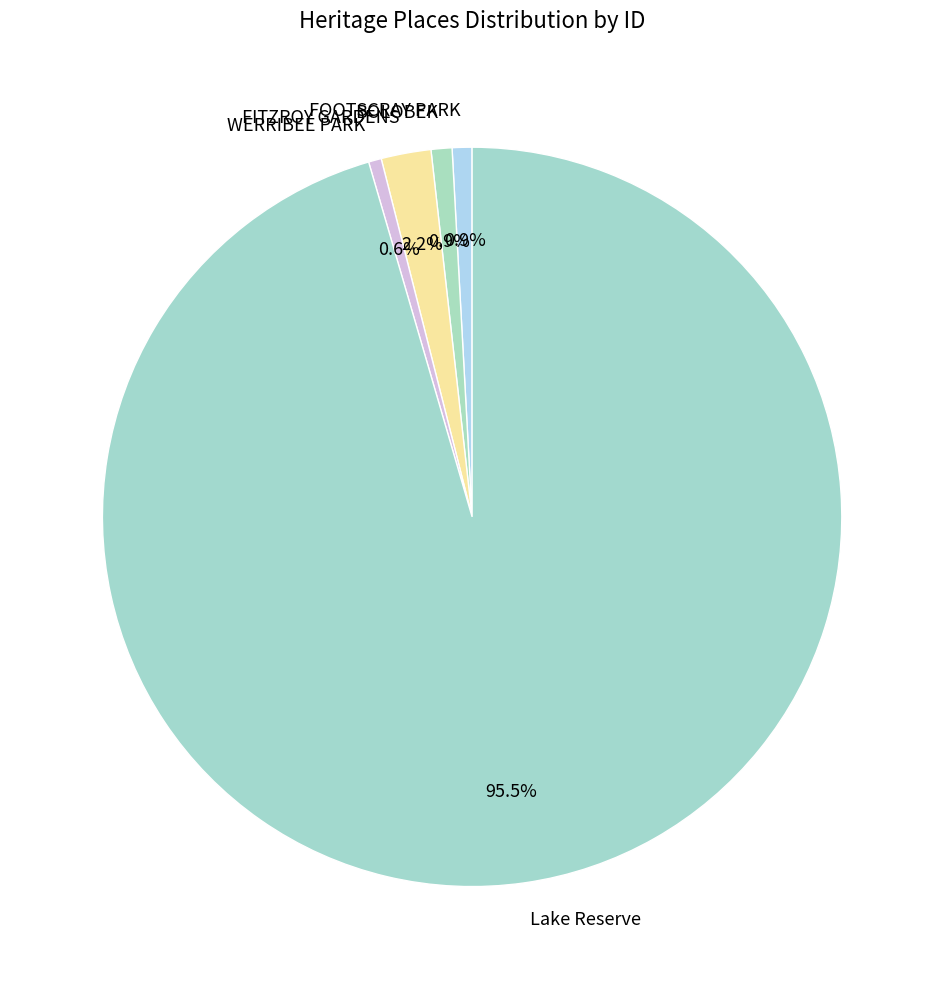

What percentage do BOLOBEK and FOOTSCRAY PARK together represent?

1.8%